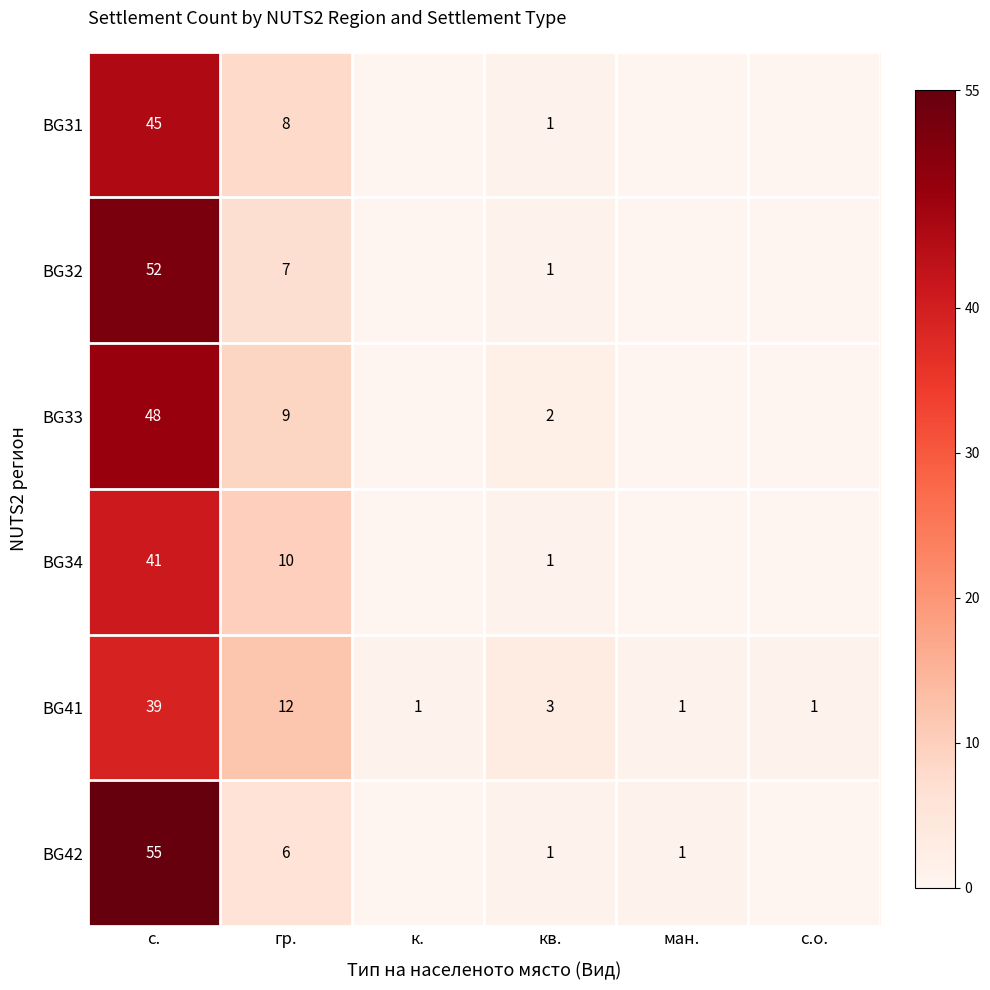

How many series are shown in this chart?

6